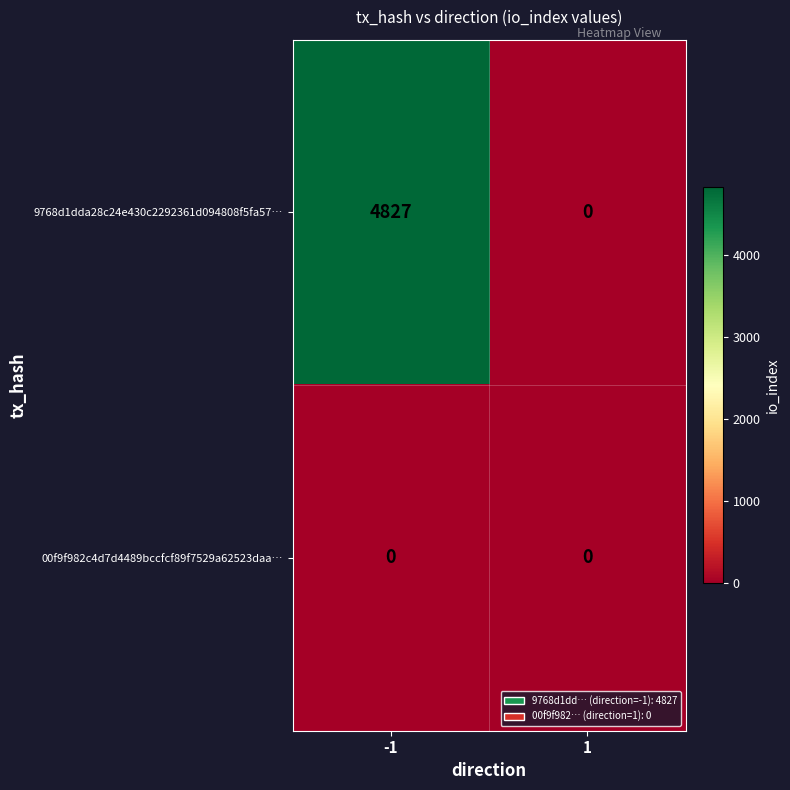

Rank the series by their maximum value, from highest to lowest.

9768d1dda28c24e430c2292361d094808f5fa57…, 00f9f982c4d7d4489bccfcf89f7529a62523daa…